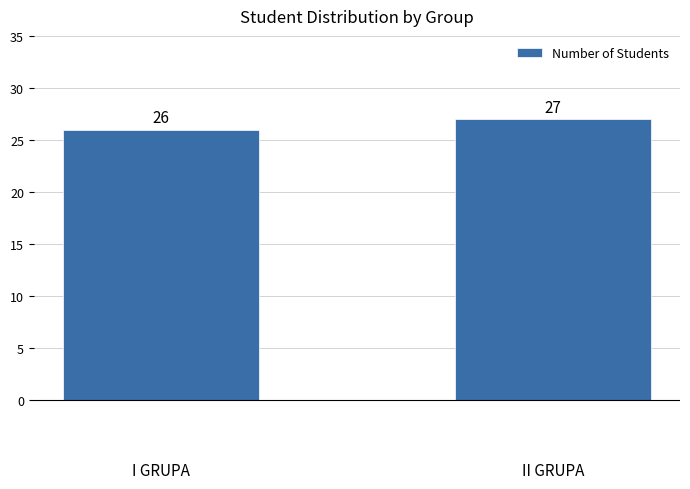

Rank the categories by value from highest to lowest.

II GRUPA, I GRUPA